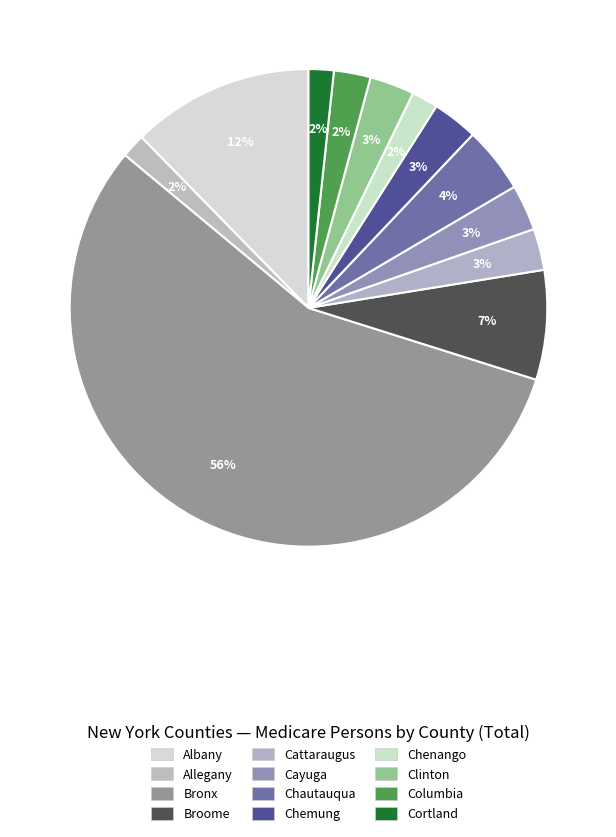

To the nearest percent, what is the average slice percentage?

8%